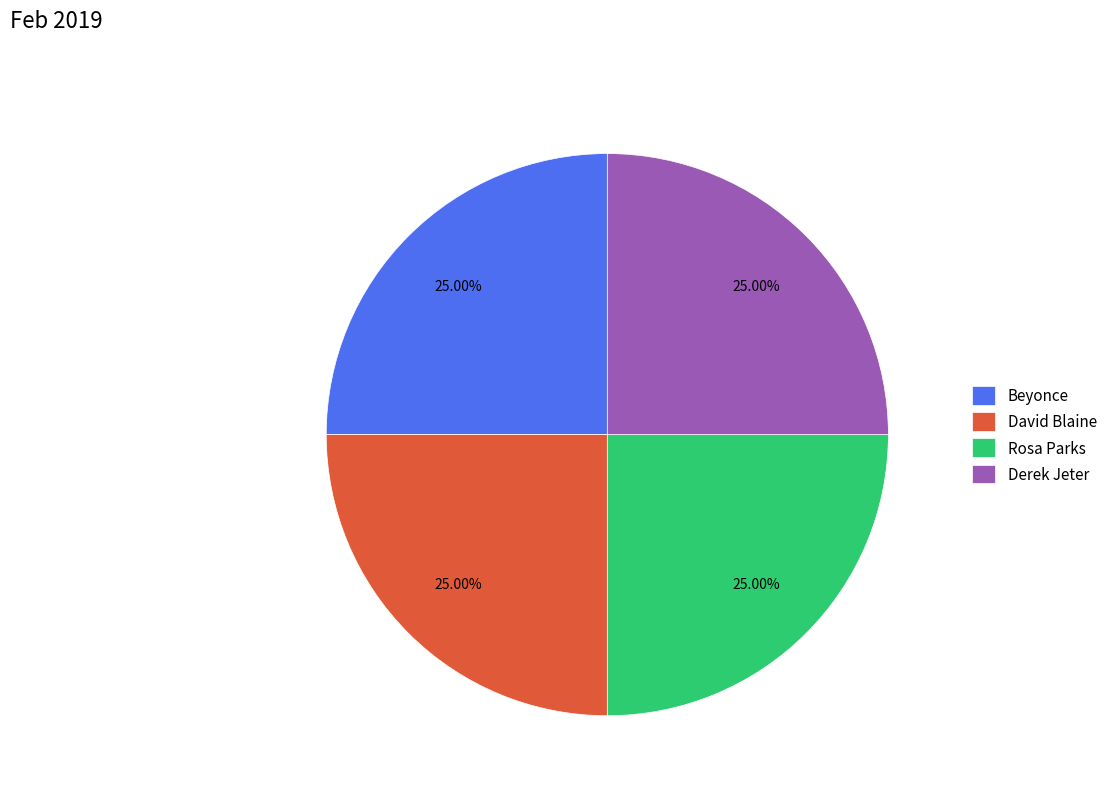

What is the ratio of the value at Rosa Parks to the value at Beyonce?

1.0